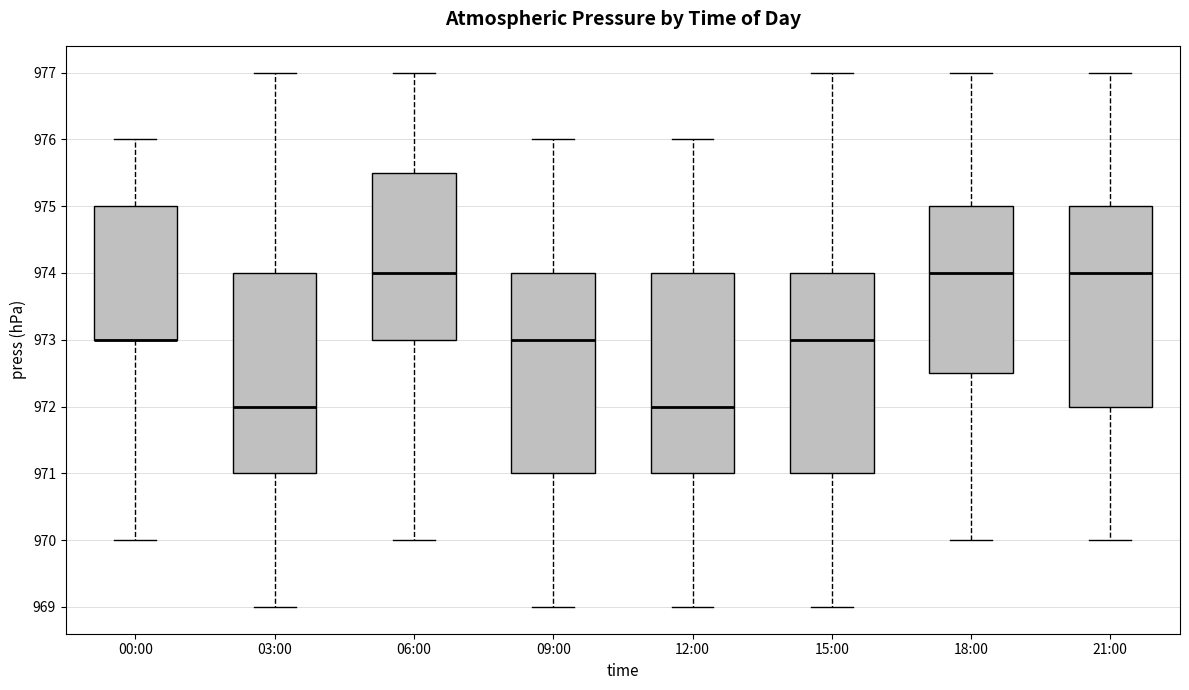

Reading left to right, transcribe this box plot: for each box, give where its median line is, the range the box spans, and where its two whiskers end, as read against the y-axis. The values are not printed on the chart, so give them approximately, as read against the axis.

00:00: median 973.0 (drawn on the box's lower edge), box 973.0 to 975.0, whiskers 970.0 to 976.0
03:00: median 972.0, box 971.0 to 974.0, whiskers 969.0 to 977.0
06:00: median 974.0, box 973.0 to 975.5, whiskers 970.0 to 977.0
09:00: median 973.0, box 971.0 to 974.0, whiskers 969.0 to 976.0
12:00: median 972.0, box 971.0 to 974.0, whiskers 969.0 to 976.0
15:00: median 973.0, box 971.0 to 974.0, whiskers 969.0 to 977.0
18:00: median 974.0, box 972.5 to 975.0, whiskers 970.0 to 977.0
21:00: median 974.0, box 972.0 to 975.0, whiskers 970.0 to 977.0